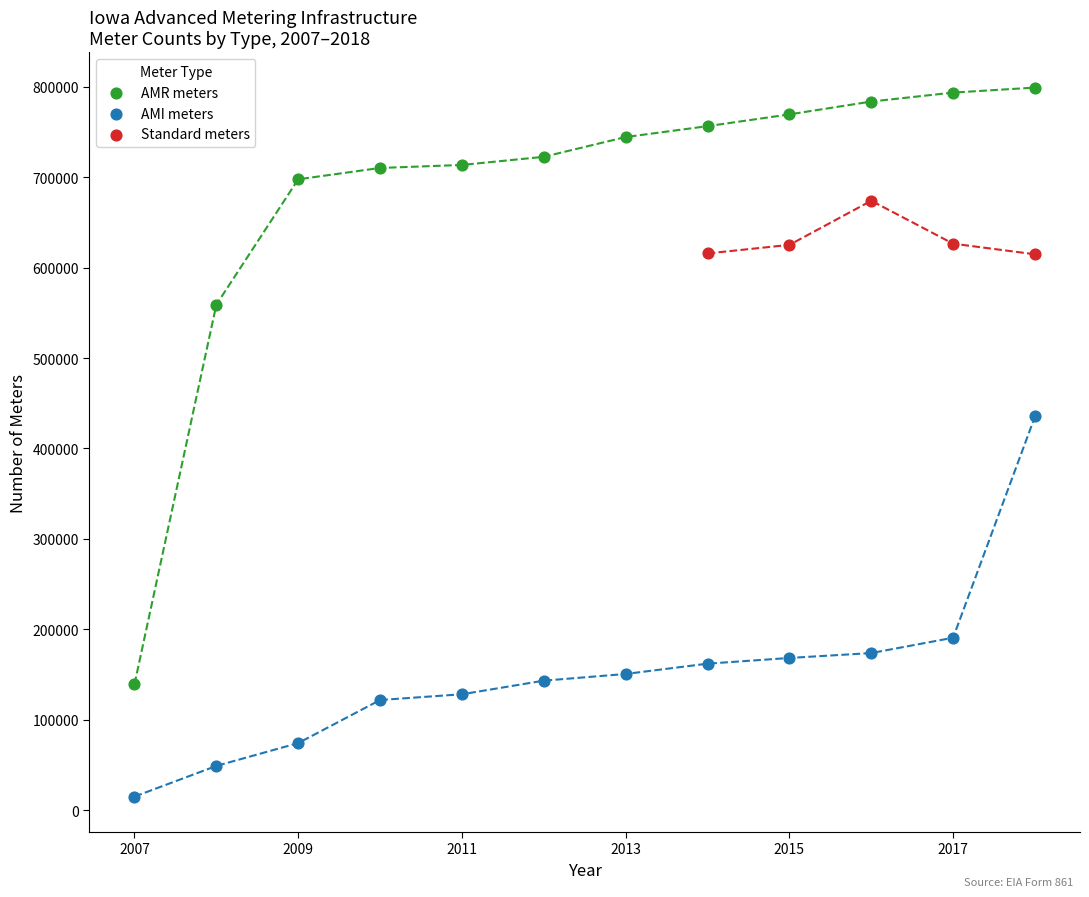

Which series reaches the maximum Y coordinate?

AMR meters